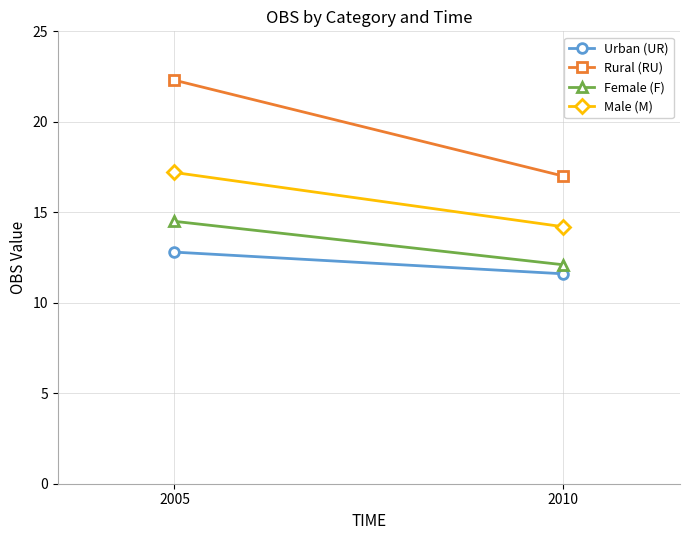

List the series in order of their peak value, lowest first.

Urban (UR), Female (F), Male (M), Rural (RU)